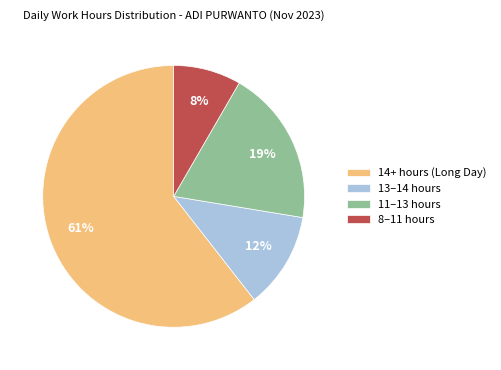

What is the ratio of the value at 14+ hours (Long Day) to the value at 13–14 hours?

5.1